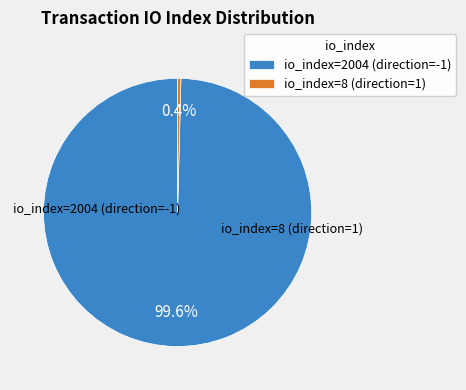

Rank the categories by value from lowest to highest.

io_index=8 (direction=1), io_index=2004 (direction=-1)